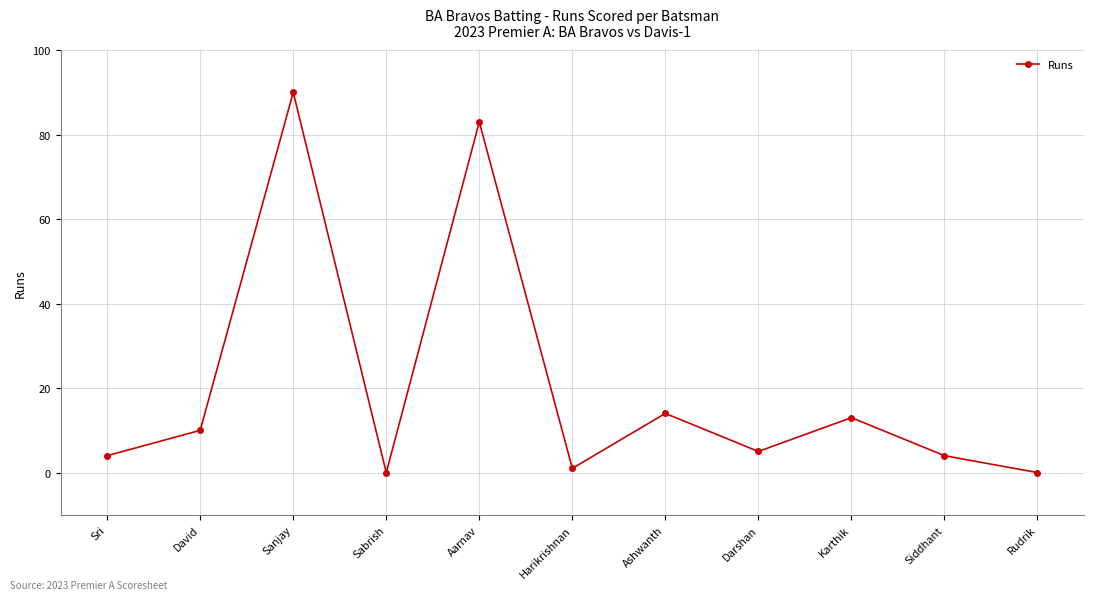

The chart shows a value of 10 at David. True or false?

True